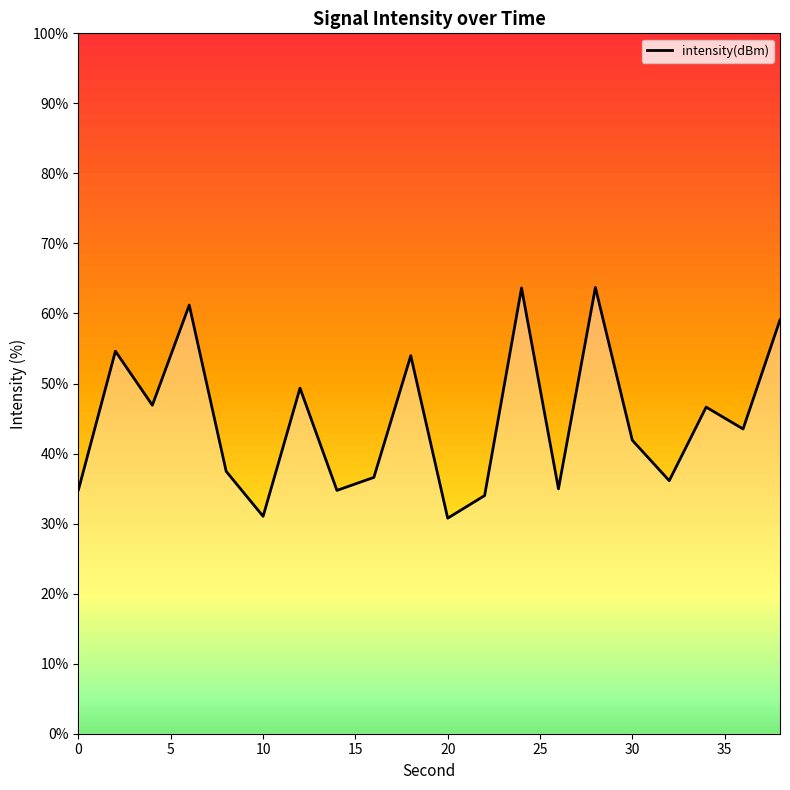

What is the difference between the maximum and minimum values?

32.9